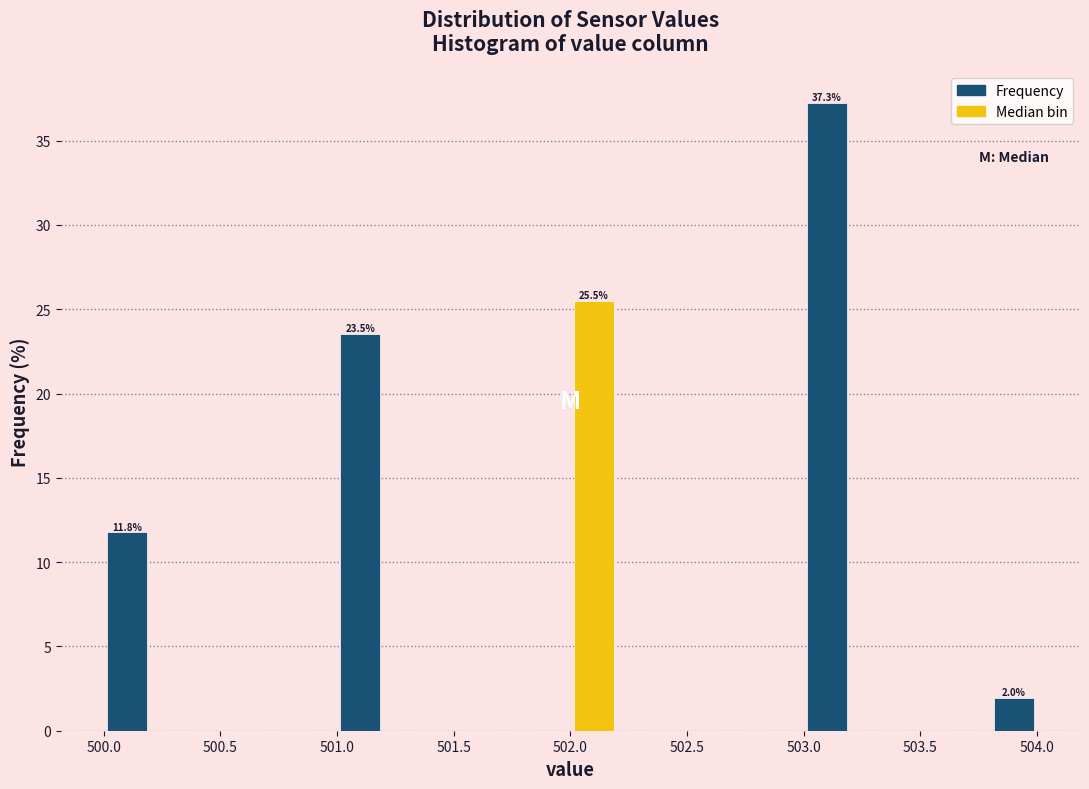

Which range on the x-axis has the tallest bar?

503.0 to 503.2